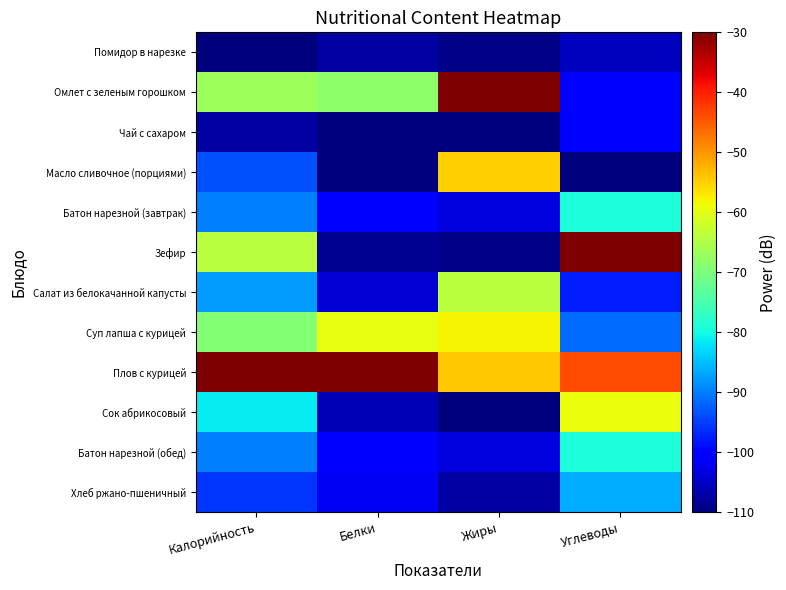

Which series changed the most between Калорийность and Белки?

Зефир